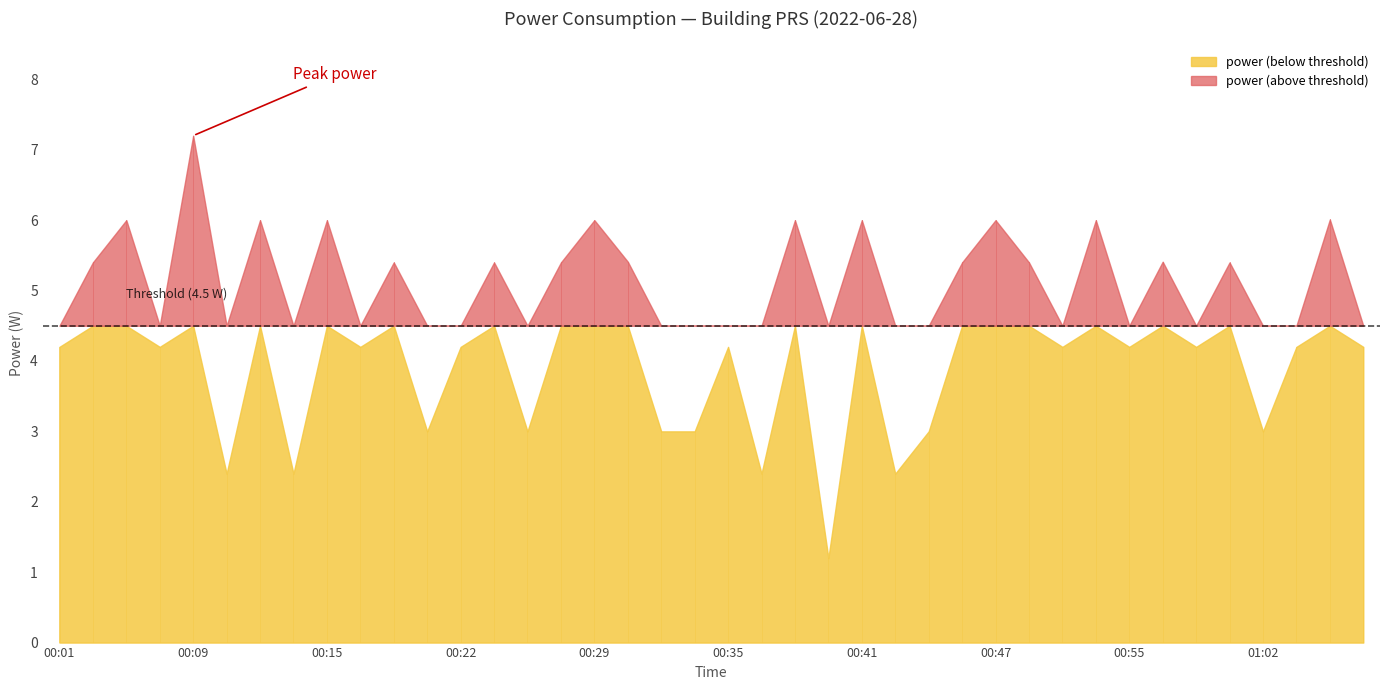

List the labels in order of value, smallest first.

00:39, 00:10, 00:13, 00:36, 00:42, 00:20, 00:25, 00:32, 00:33, 00:43, 01:02, 00:01, 00:07, 00:17, 00:22, 00:35, 00:51, 00:55, 00:59, 01:03, 01:07, 00:03, 00:19, 00:24, 00:27, 00:45, 00:49, 01:01, 00:31, 00:57, 00:05, 00:12, 00:15, 00:29, 00:38, 00:41, 00:47, 00:53, 01:05, 00:09